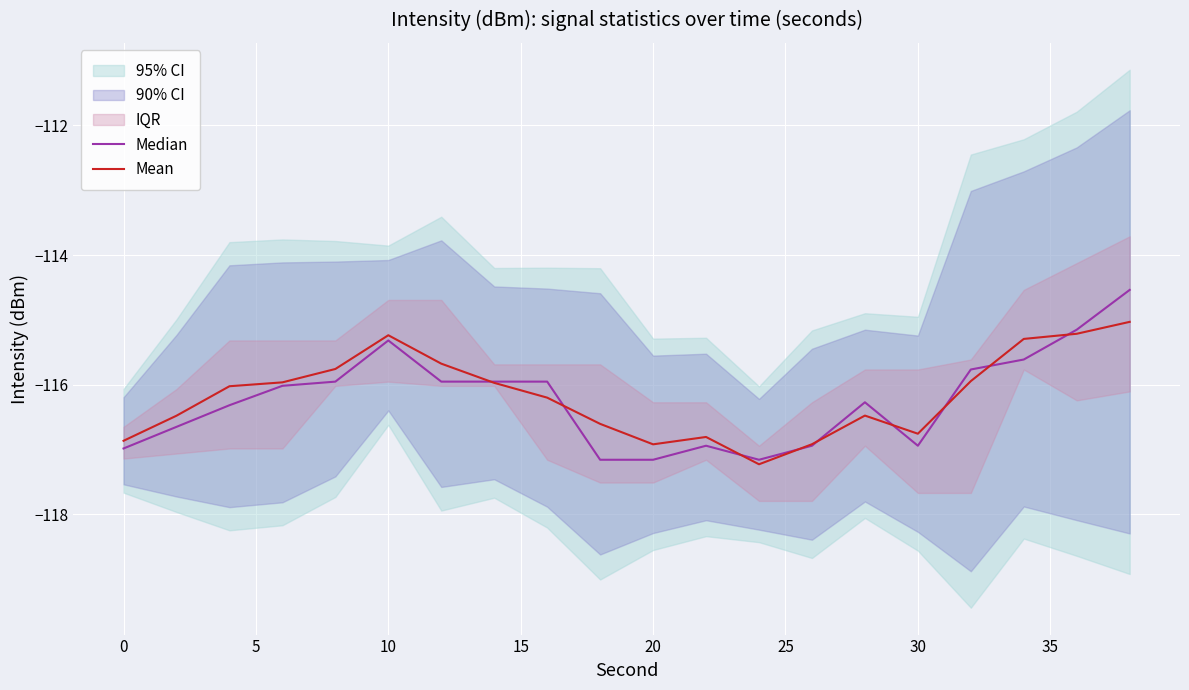

What is the greatest value displayed?

-114.5